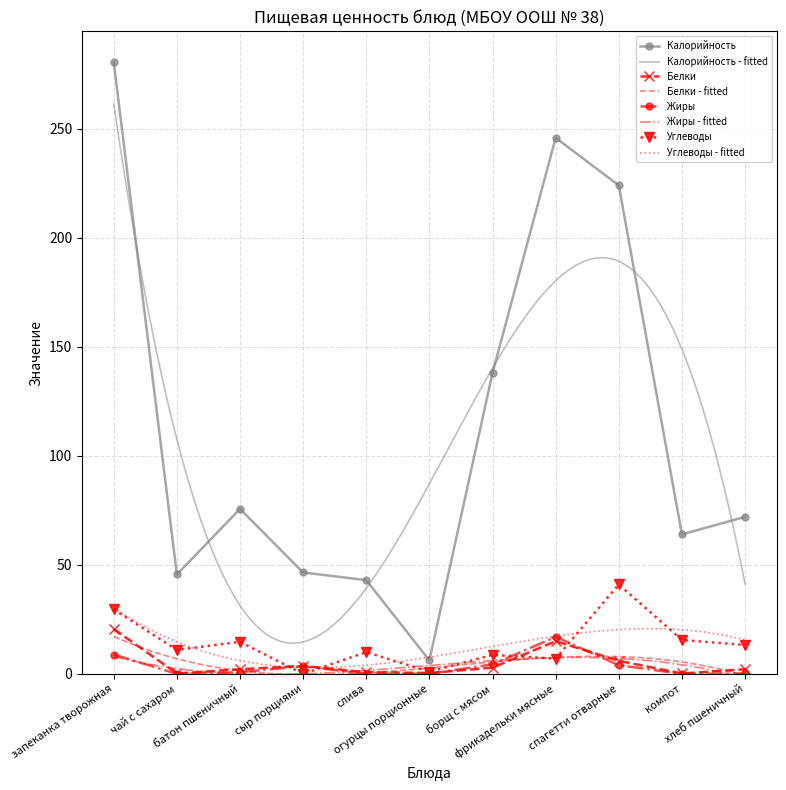

Reading left to right, list all the values displayed in this chart.

Калорийность: запеканка творожная=280.5	чай с сахаром=45.6	батон пшеничный=75.7	сыр порциями=46.5	слива=43.0	огурцы порционные=6.2	борщ с мясом=138.0	фрикадельки мясные=245.8	спагетти отварные=224.0	компот=64.0	хлеб пшеничный=72.0
Белки: запеканка творожная=20.6	чай с сахаром=0.2	батон пшеничный=2.2	сыр порциями=3.7	слива=0.8	огурцы порционные=0.4	борщ с мясом=2.9	фрикадельки мясные=15.0	спагетти отварные=6.0	компот=0.2	хлеб пшеничный=2.1
Жиры: запеканка творожная=8.9	чай с сахаром=0.0	батон пшеничный=0.8	сыр порциями=3.5	слива=0.0	огурцы порционные=0.1	борщ с мясом=4.4	фрикадельки мясные=17.0	спагетти отварные=4.0	компот=0.0	хлеб пшеничный=0.2
Углеводы: запеканка творожная=29.6	чай с сахаром=11.0	батон пшеничный=14.7	сыр порциями=0.0	слива=10.0	огурцы порционные=1.0	борщ с мясом=8.7	фрикадельки мясные=7.0	спагетти отварные=41.0	компот=15.6	хлеб пшеничный=13.3